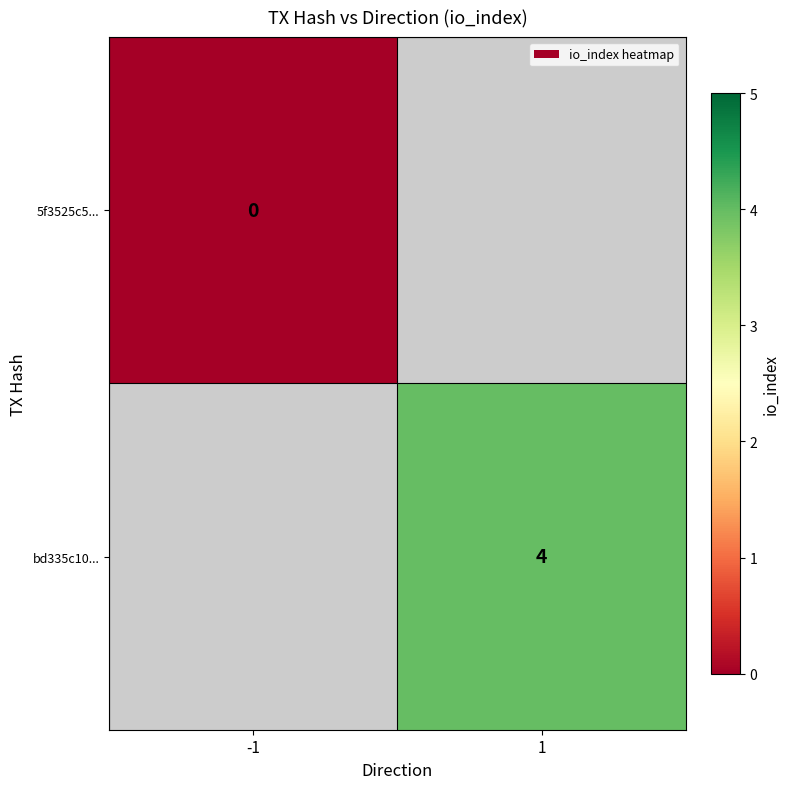

Is it true that bd335c10... equals 4 at 1?

True